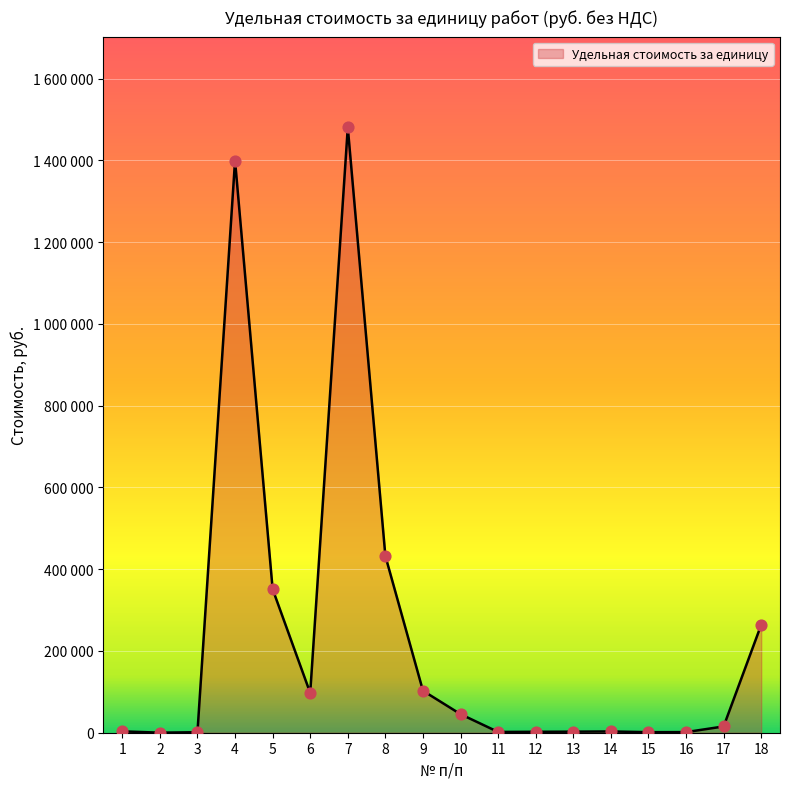

What is the change in value from 5 to 16?

-349694.9